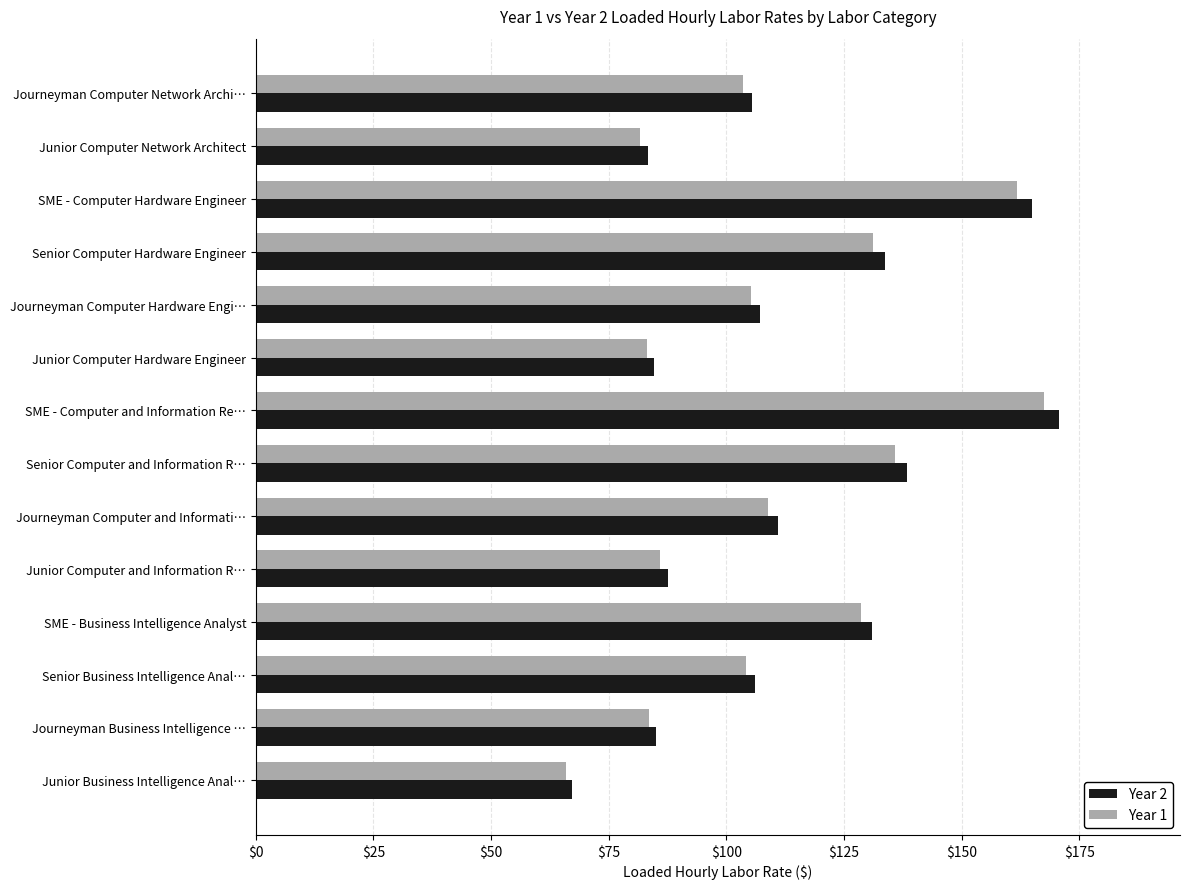

What is the difference between the Year 1 values at Senior Computer Hardware Engineer and Junior Computer Network Architect?

49.4